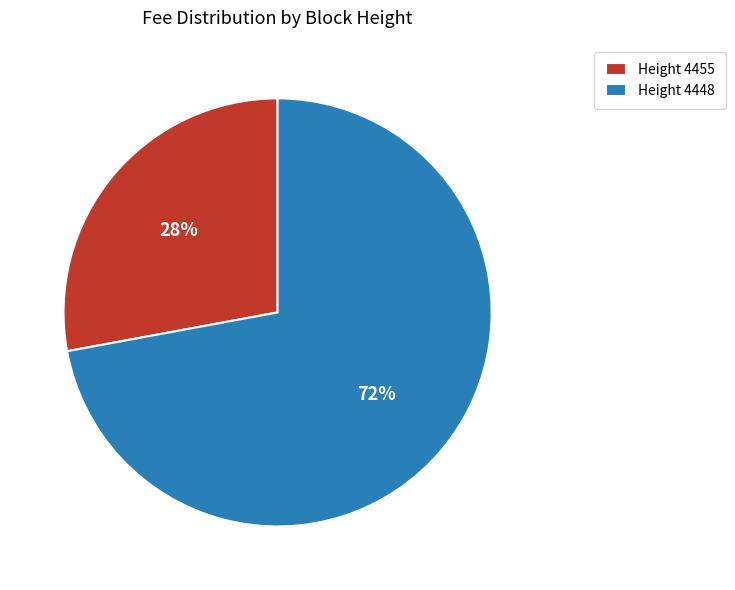

Which category has the smallest portion of the pie?

Height 4455